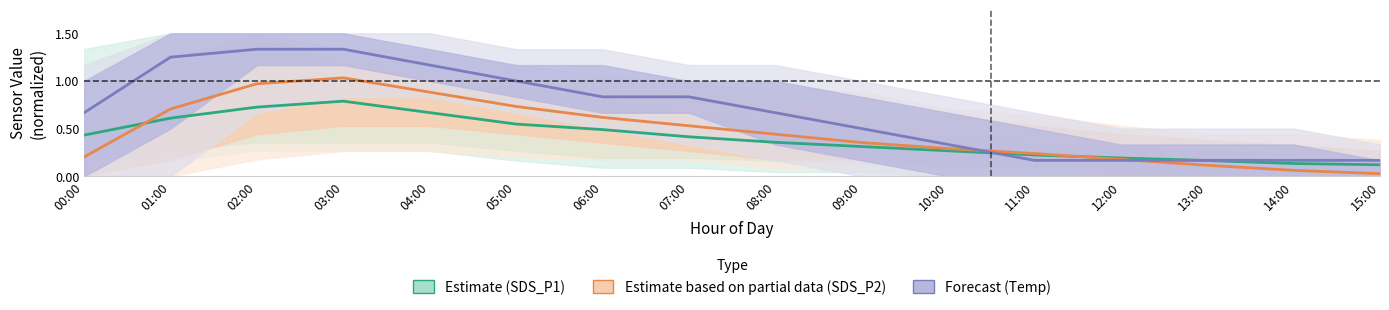

Rank the series by their maximum value, from lowest to highest.

Estimate (SDS_P1), Estimate based on partial data (SDS_P2), Forecast (Temp)